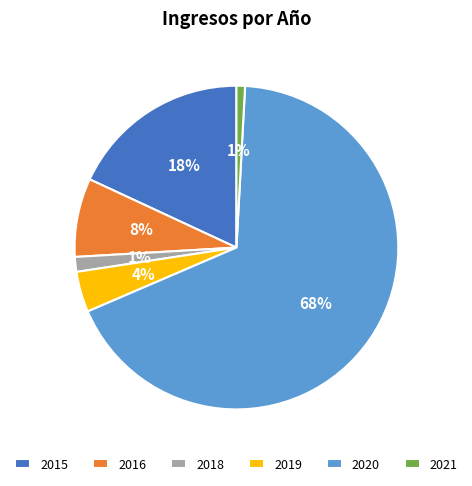

Between 2018 and 2020, which is larger?

2020